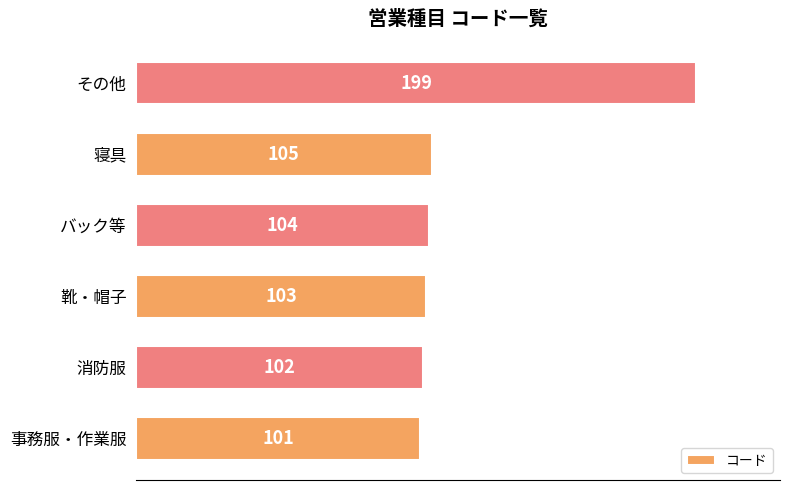

What is the sum of the values at 靴・帽子 and バック等?

207